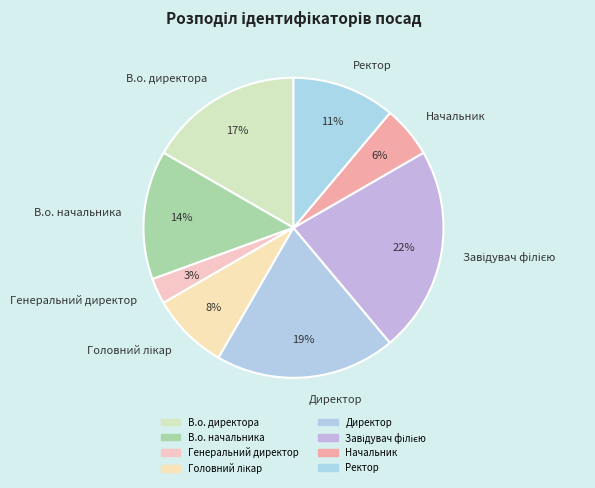

Between Начальник and Директор, which is larger?

Директор